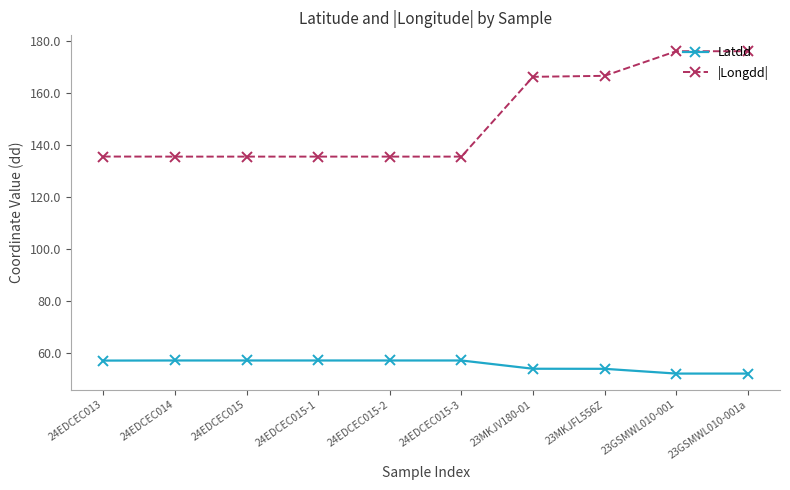

Rank the series by their average value, from lowest to highest.

Latdd, |Longdd|